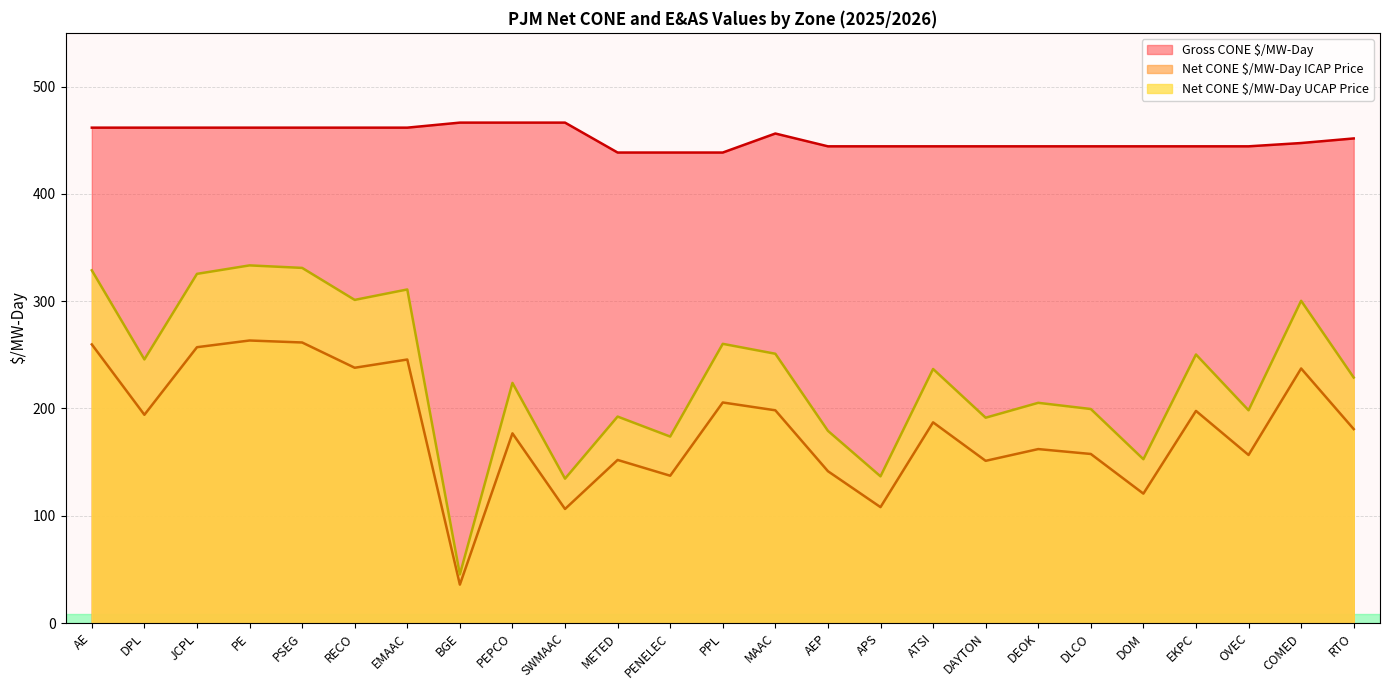

True or false: Net CONE $/MW-Day UCAP Price and Gross CONE $/MW-Day intersect in this chart.

False